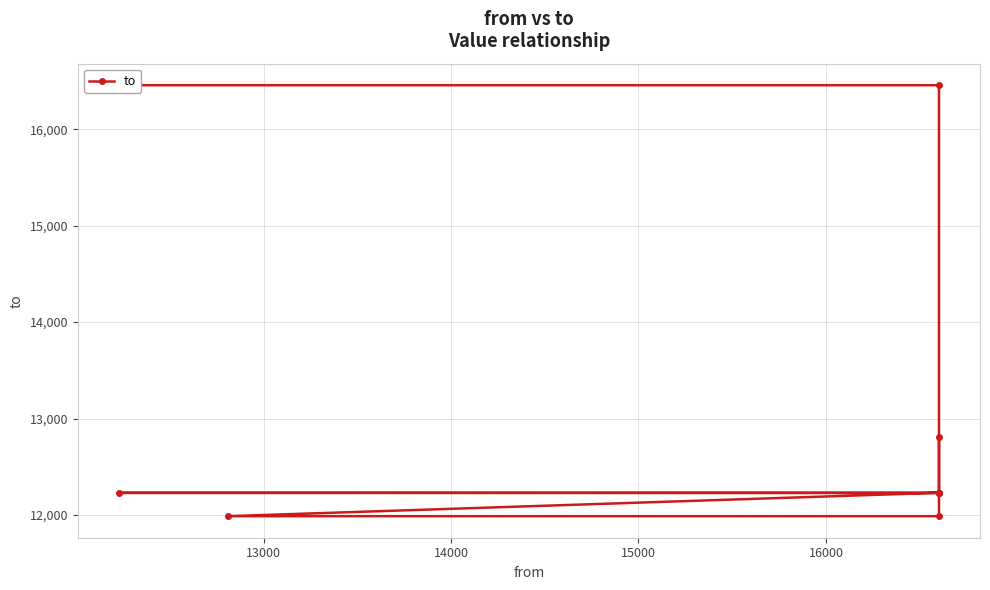

What is the difference between the maximum and minimum values?

4470